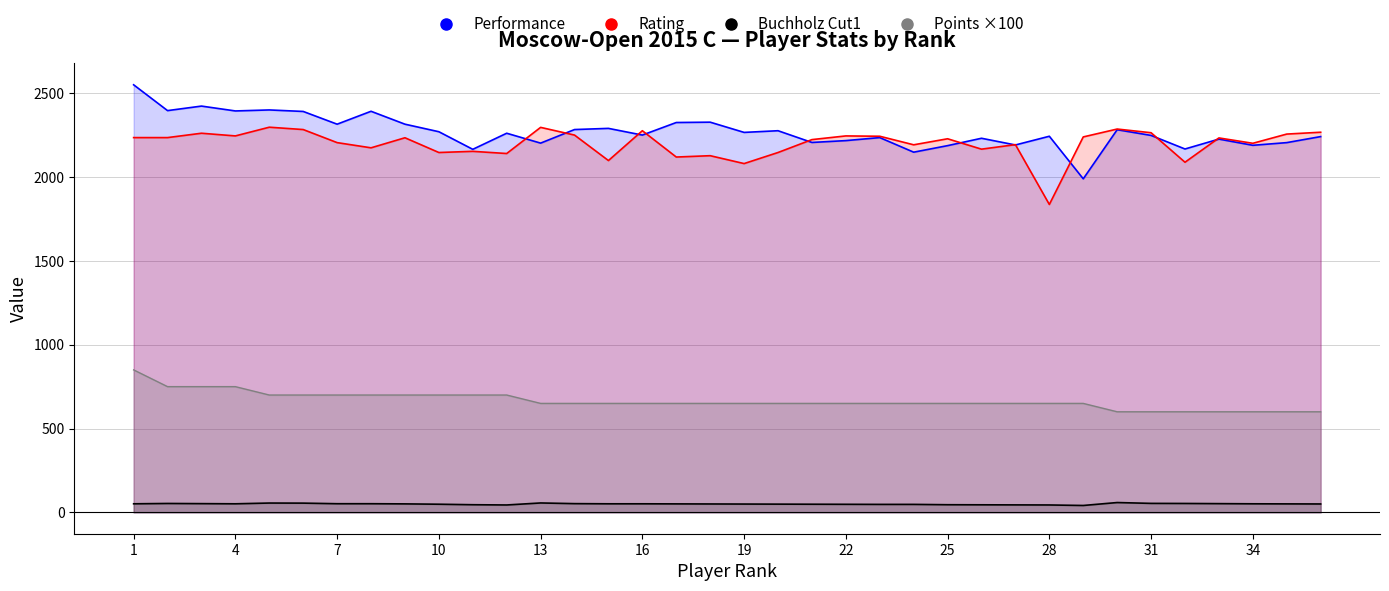

True or false: Rating has more than 2 interior local peaks.

True